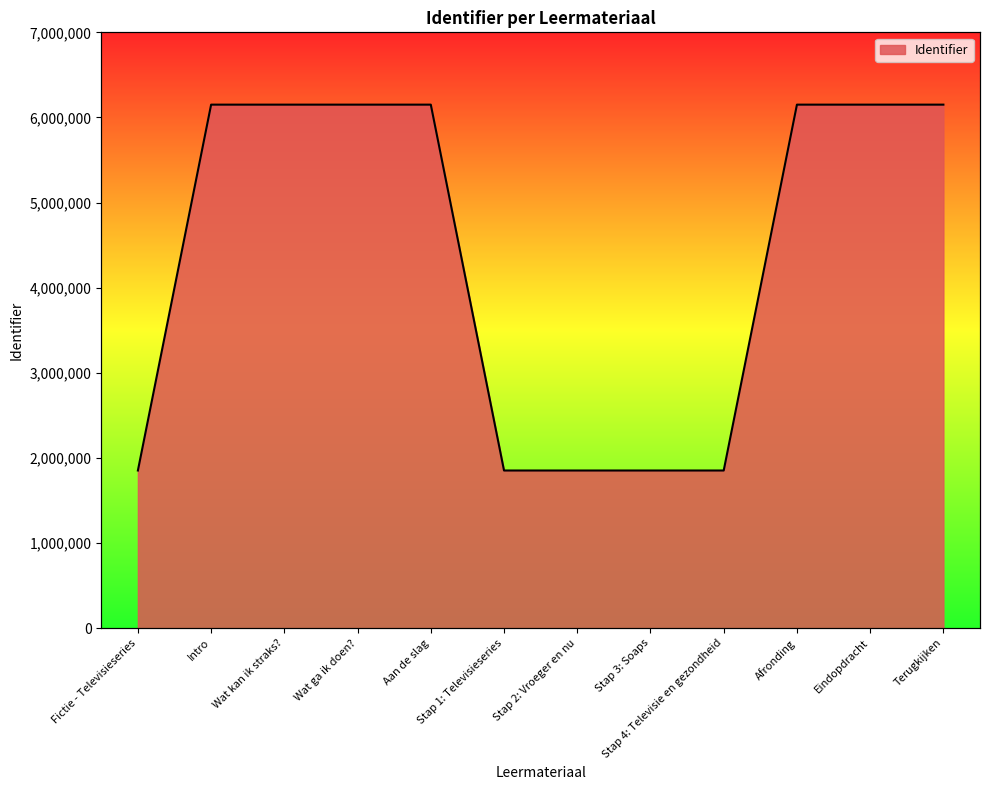

What is the sum of all values?

52313084